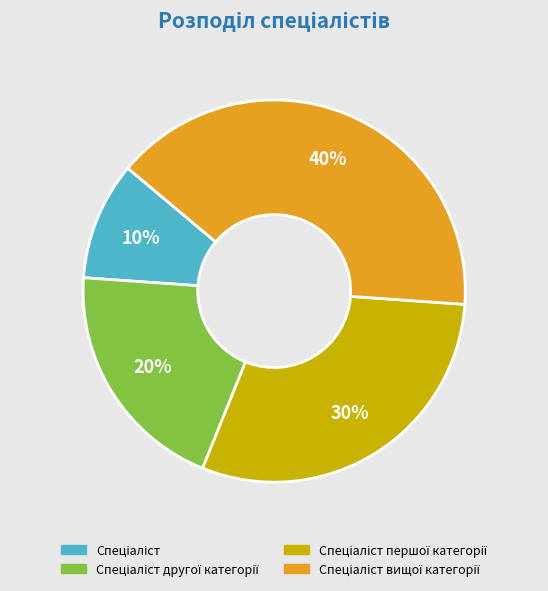

To the nearest percent, what is the difference between the largest and smallest slice percentages?

30%